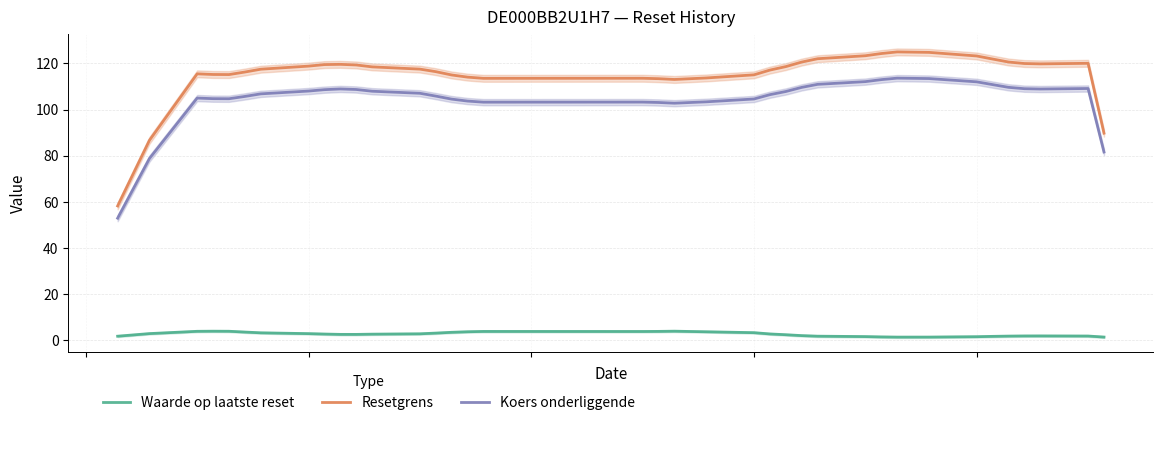

True or false: Waarde op laatste reset and Resetgrens cross at least once.

False